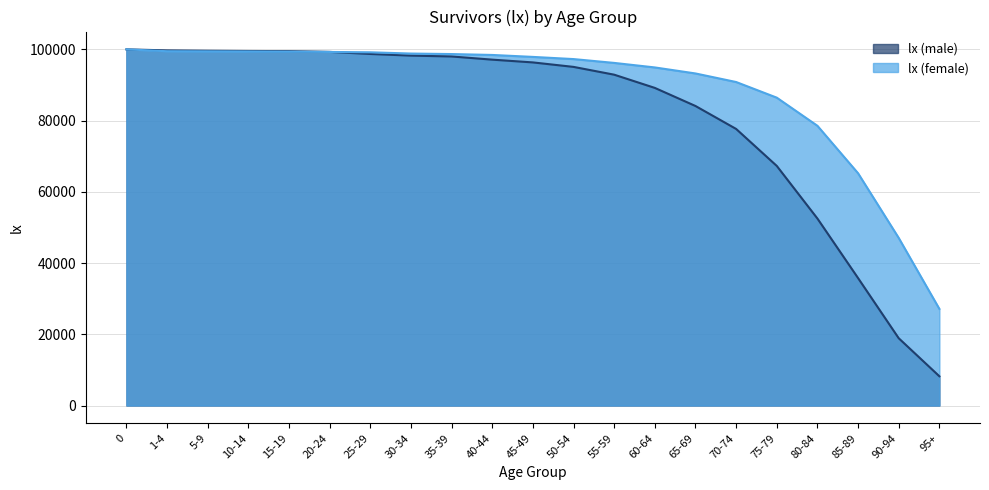

Reading left to right, list all the values displayed in this chart.

lx (male): 0=100000	1-4=99709	5-9=99613	10-14=99543	15-19=99504	20-24=99290	25-29=98704	30-34=98245	35-39=98005	40-44=97111	45-49=96335	50-54=95076	55-59=92889	60-64=89176	65-69=84099	70-74=77657	75-79=67272	80-84=52500	85-89=35780	90-94=18892	95+=8217
lx (female): 0=100000	1-4=99476	5-9=99440	10-14=99407	15-19=99355	20-24=99271	25-29=99175	30-34=98824	35-39=98680	40-44=98430	45-49=97882	50-54=97271	55-59=96195	60-64=94924	65-69=93234	70-74=90831	75-79=86441	80-84=78539	85-89=65213	90-94=47052	95+=27135